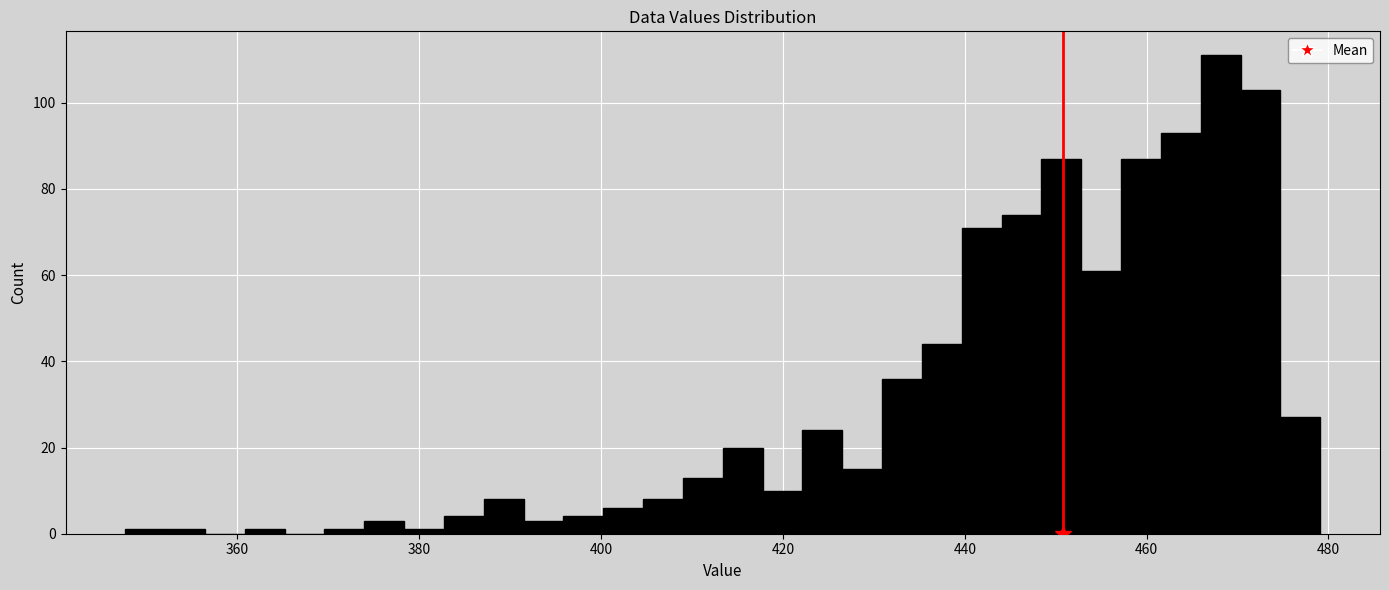

Read against the x-axis, roughly where is the centre of the tallest bar?

468